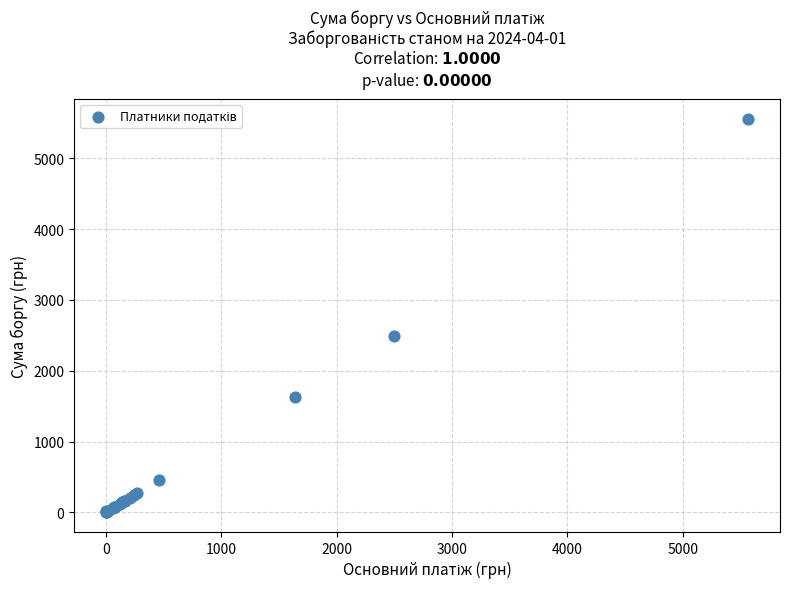

What Y value in the scatter plot is closest to 2782?

2493.6